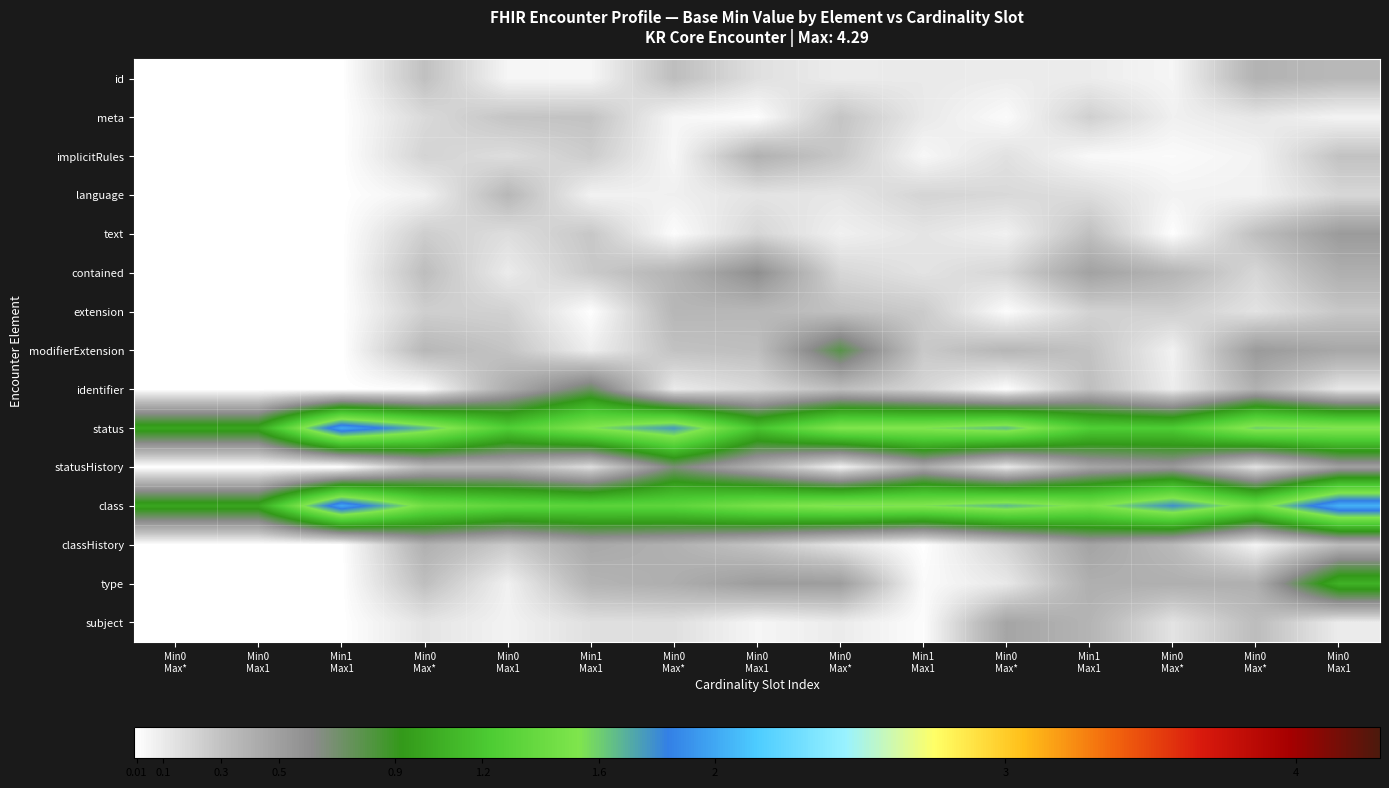

What is the total value across all series at Min1
Max1?

4.0